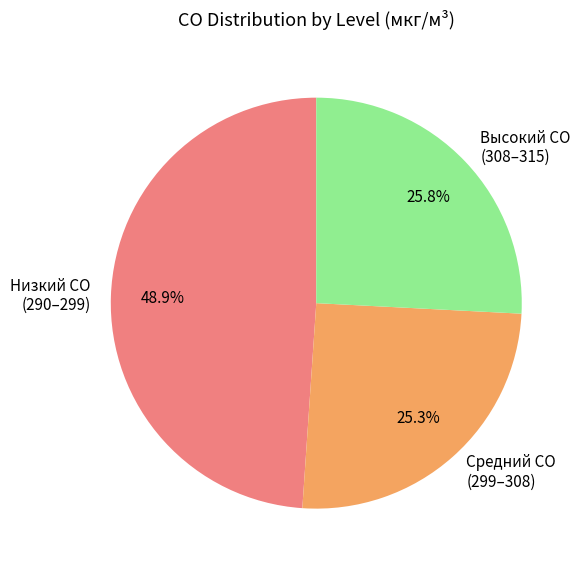

Is there a majority slice in this chart?

No